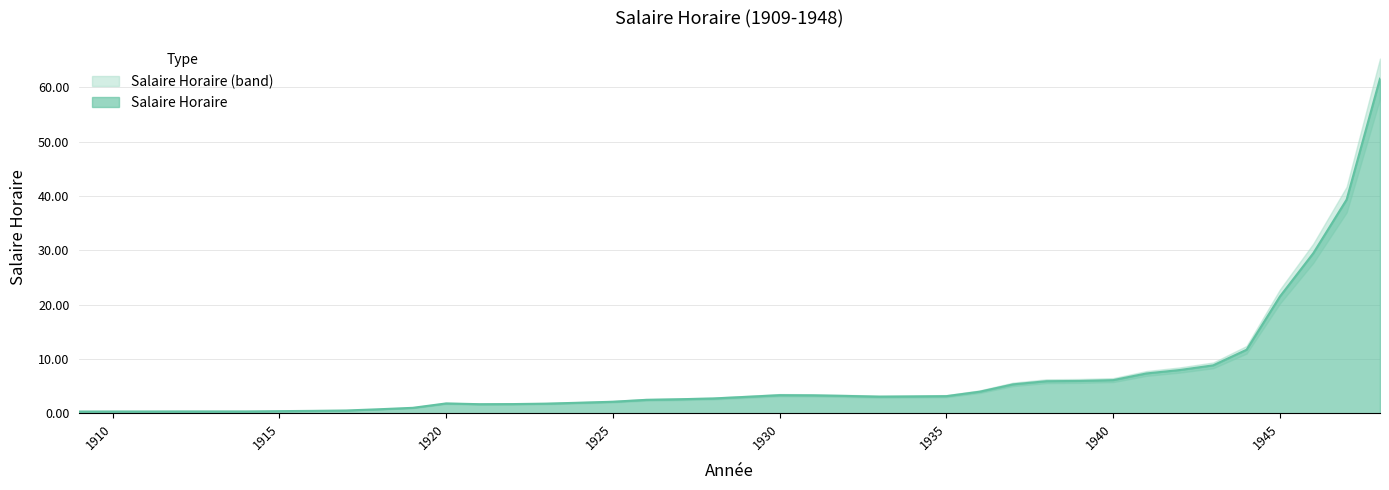

Reading left to right, transcribe all the data shown in this chart.

0.3	0.3	0.3	0.3	0.3	0.3	0.4	0.4	0.5	0.7	1.0	1.8	1.7	1.7	1.8	1.9	2.1	2.5	2.6	2.7	3.0	3.3	3.3	3.2	3.1	3.1	3.1	4.0	5.3	5.9	6.0	6.1	7.3	8.0	8.8	11.7	21.5	29.4	39.3	61.6